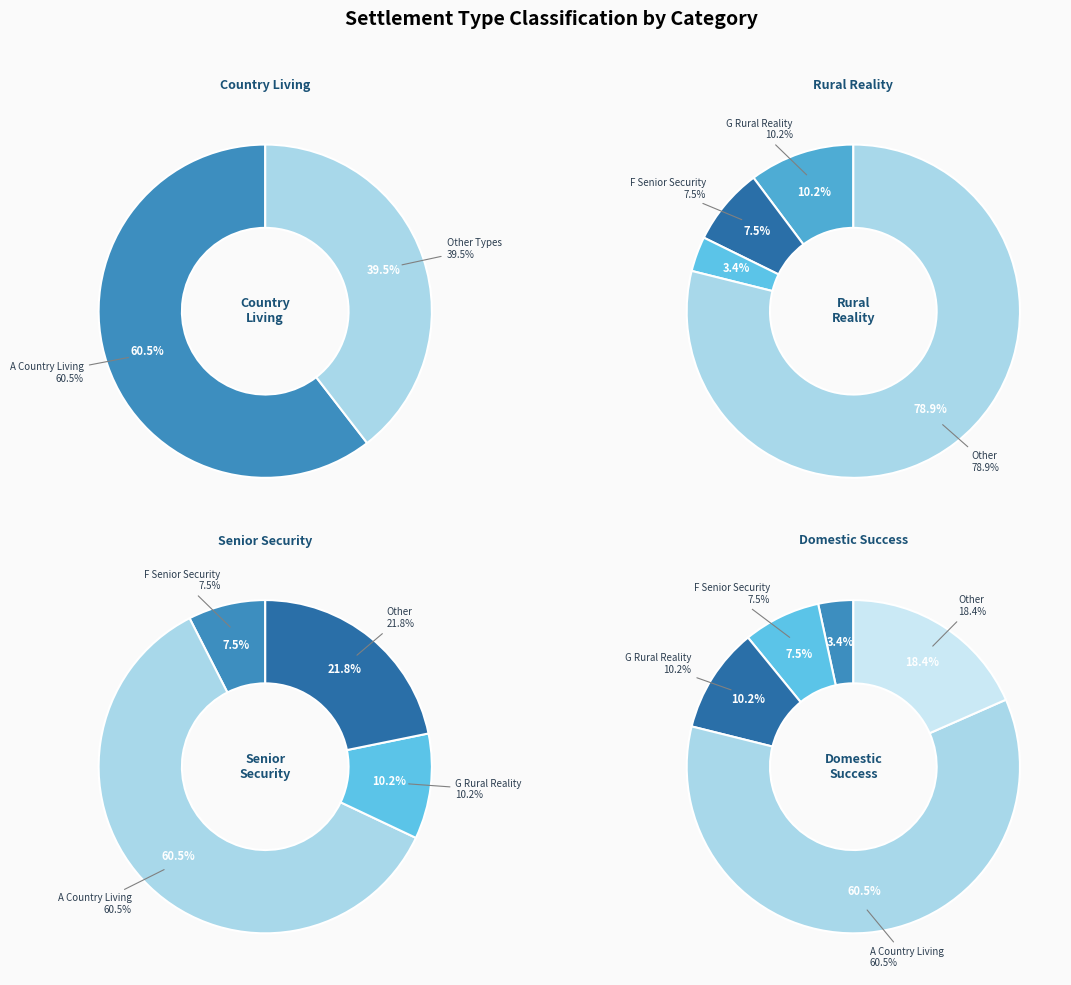

True or false: Shapwick accounts for 0% of the total.

True